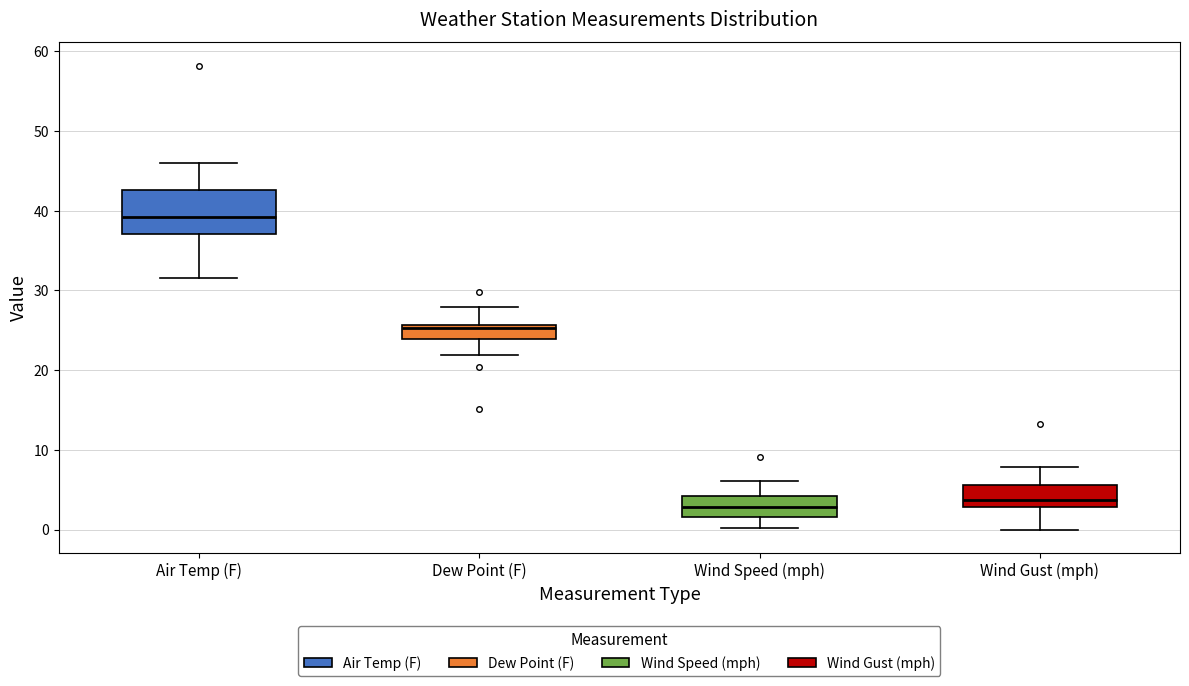

Which box is the tallest, from its lower edge to its upper edge?

Air Temp (F)